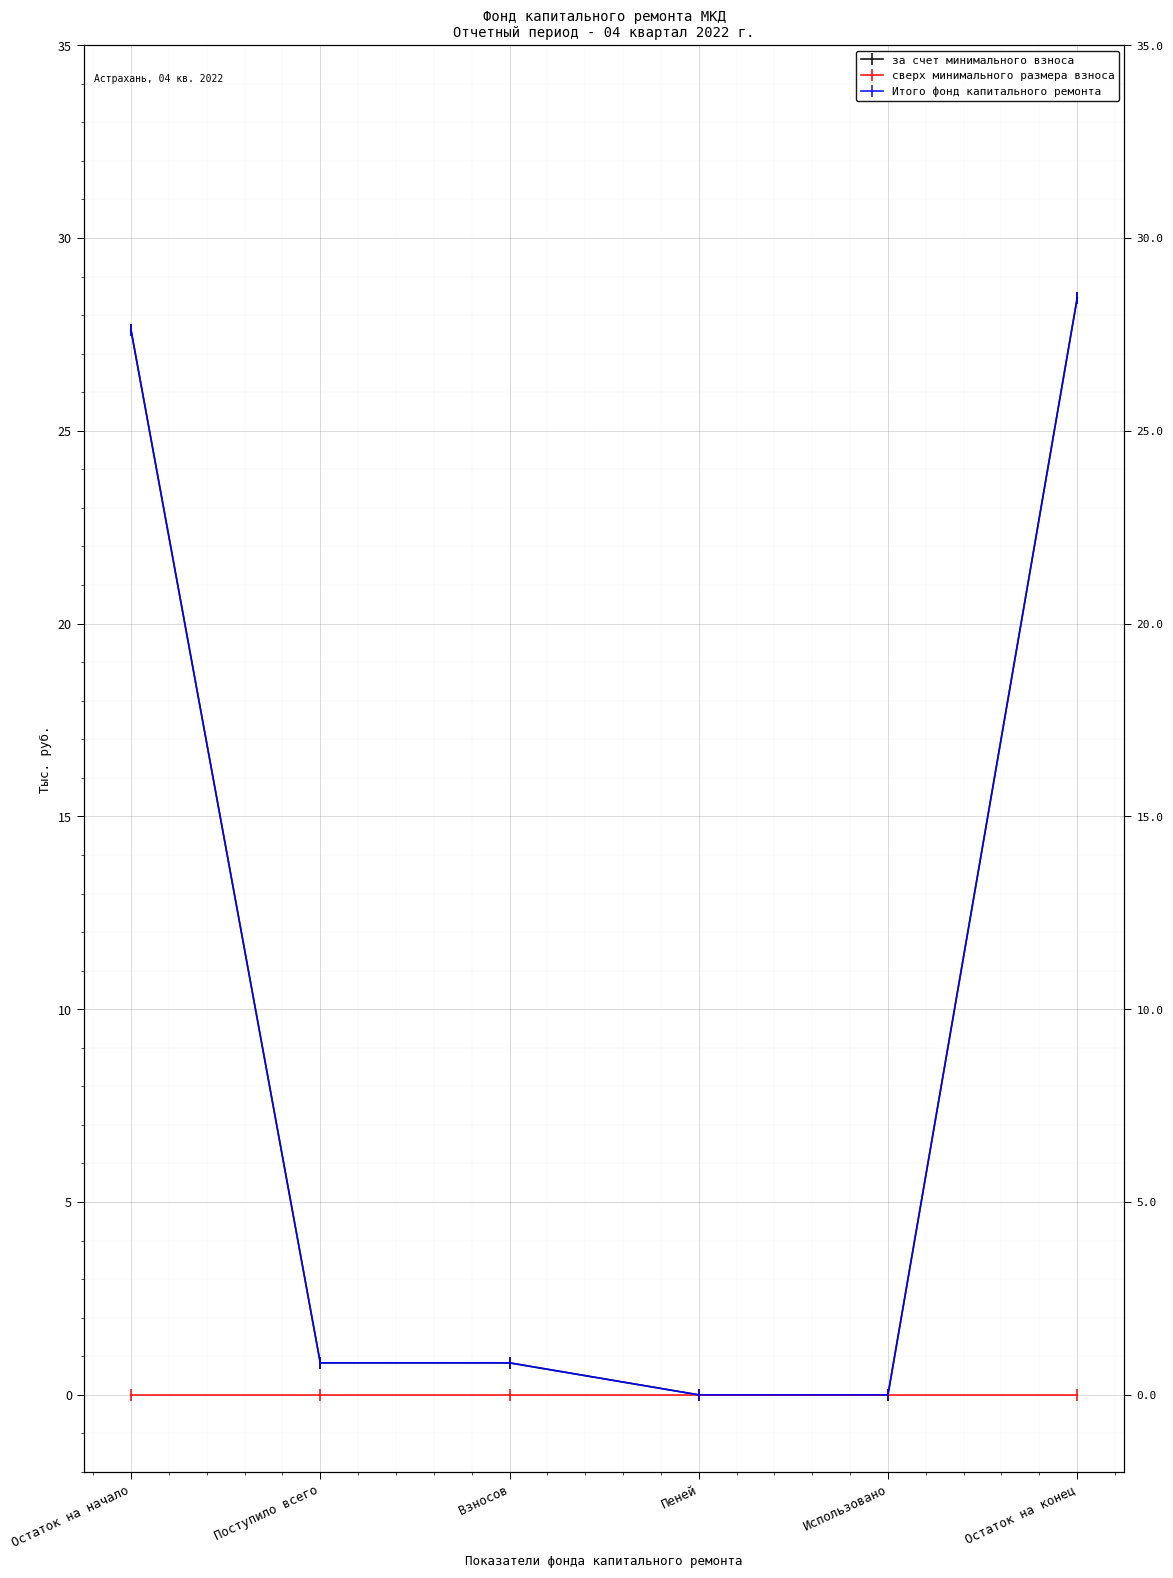

What is the label of the 1st point from the left?

Остаток на начало